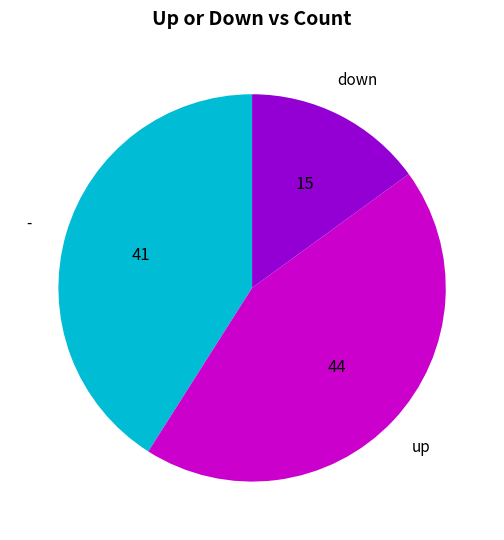

Is there a majority slice in this chart?

No